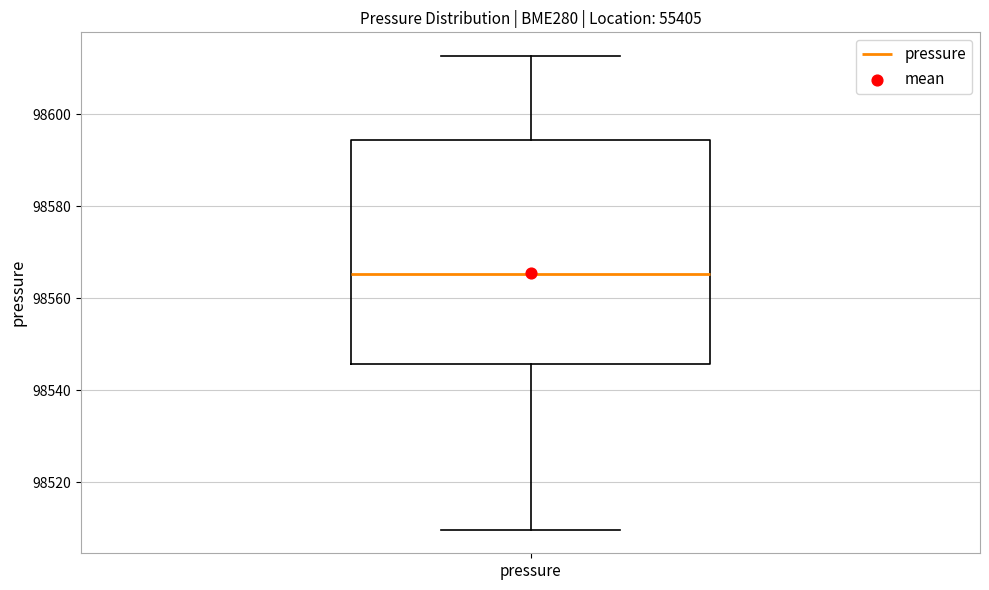

Where does the upper whisker of the box for pressure end on the y-axis? The values are not printed on the chart, so give them approximately, as read against the axis.

98612